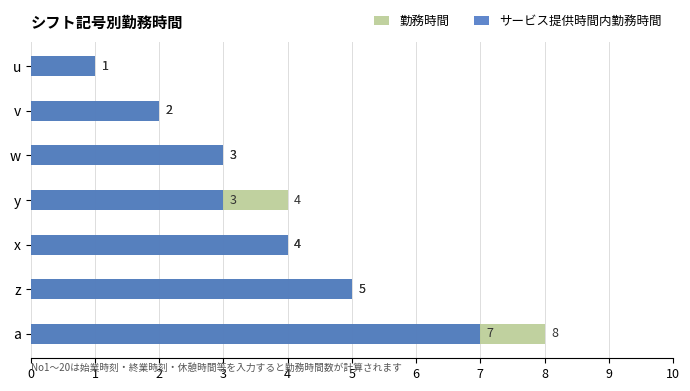

Rank the series at a from highest to lowest value.

勤務時間, サービス提供時間内勤務時間